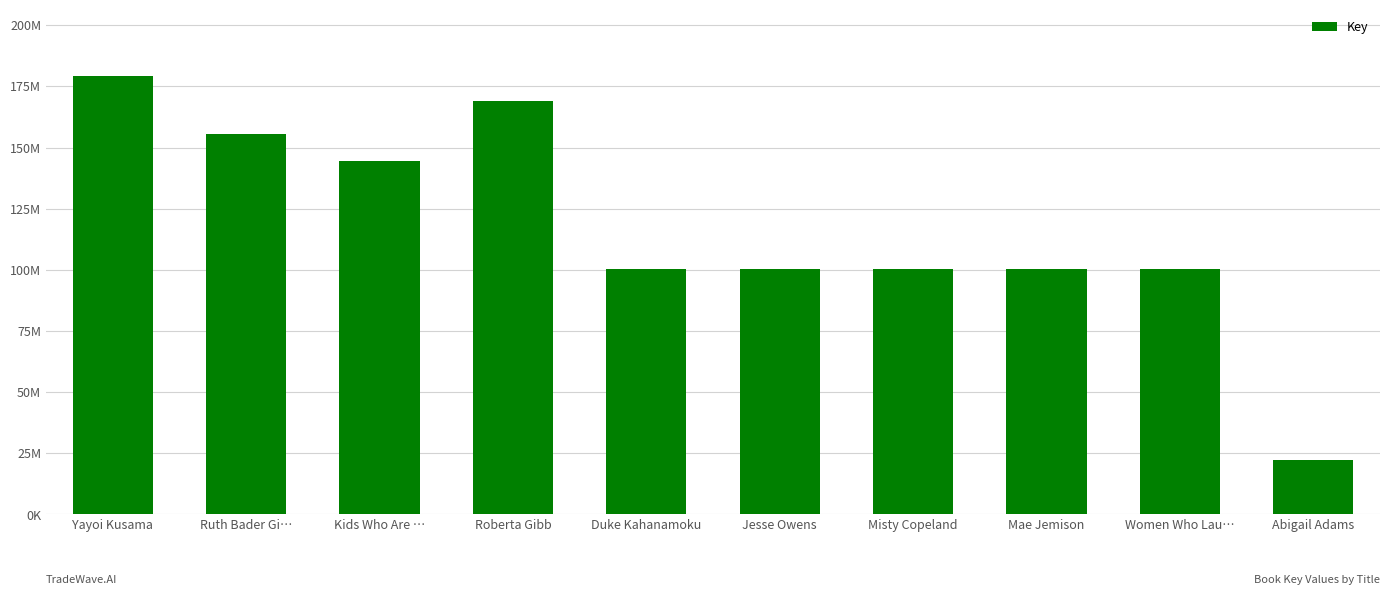

What is the ratio of the value at Jesse Owens to the value at Yayoi Kusama?

0.6